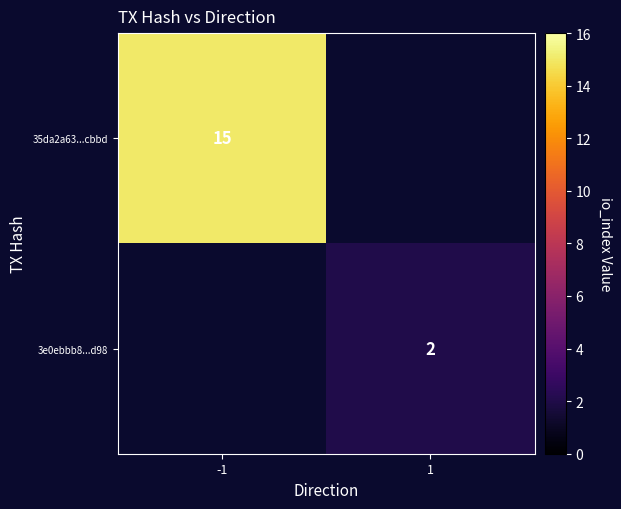

The value of 3e0ebbb8...d98 at 1 is 1. True or false?

False